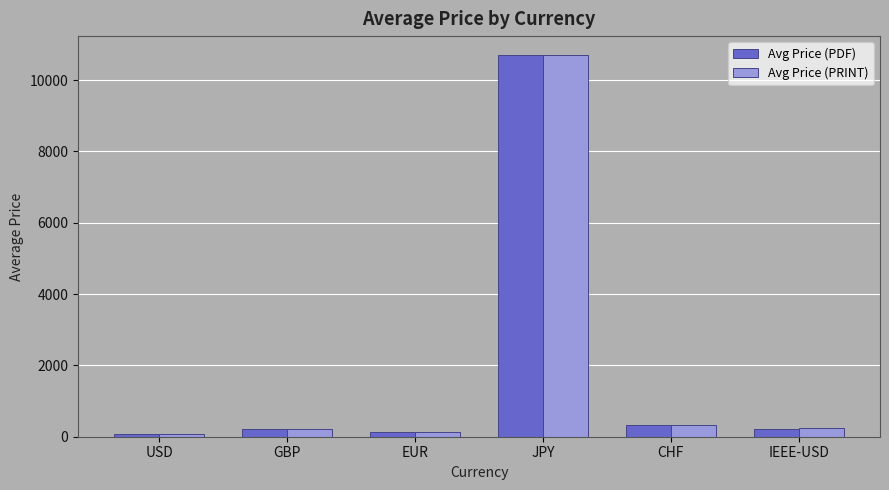

At which category is the sum across all series the highest?

JPY